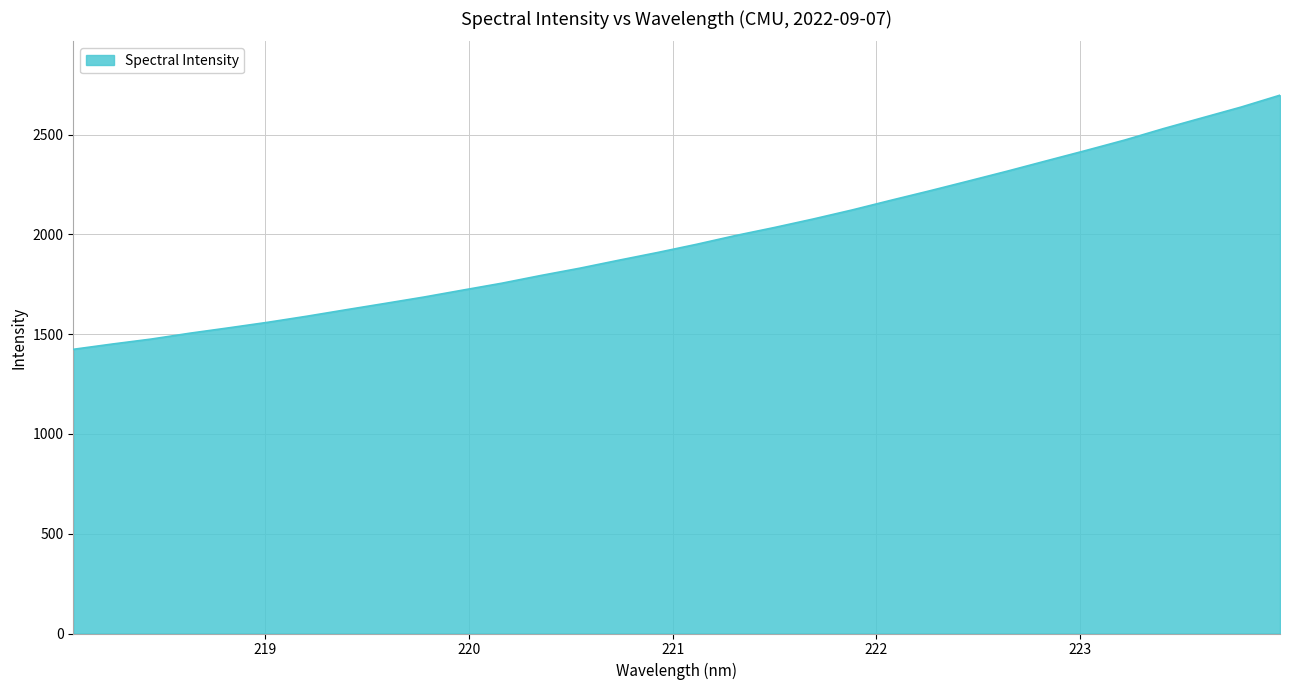

What is the greatest value displayed?

2697.5